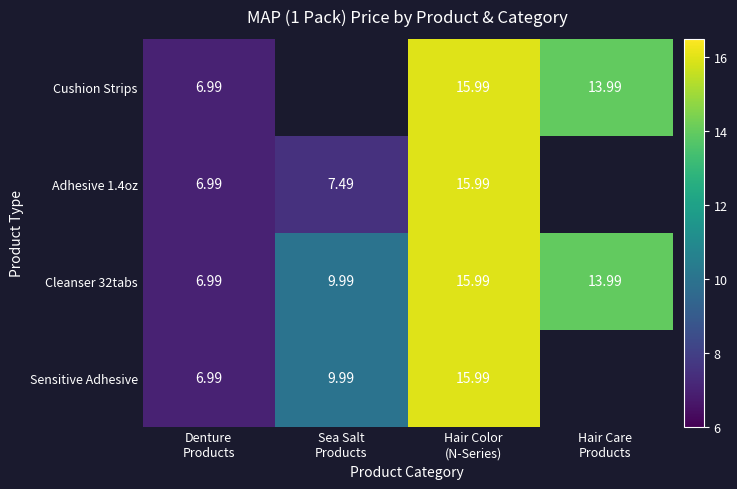

How many Cleanser 32tabs values are between 9 and 15?

2